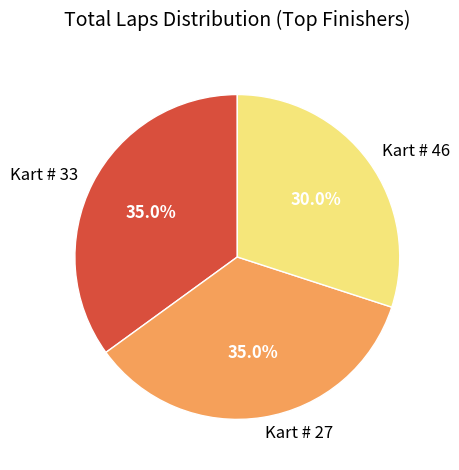

To the nearest percent, what is the difference between the largest and smallest slice percentages?

5%